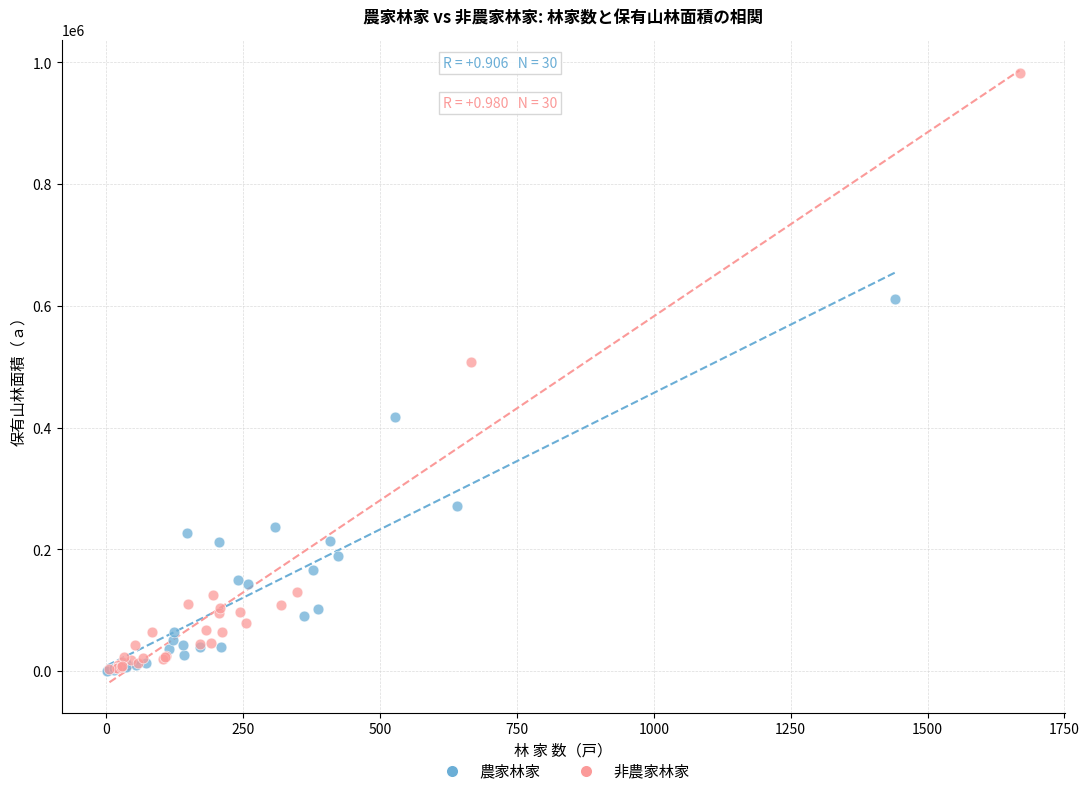

Which series has the largest Y range (max minus min)?

非農家林家